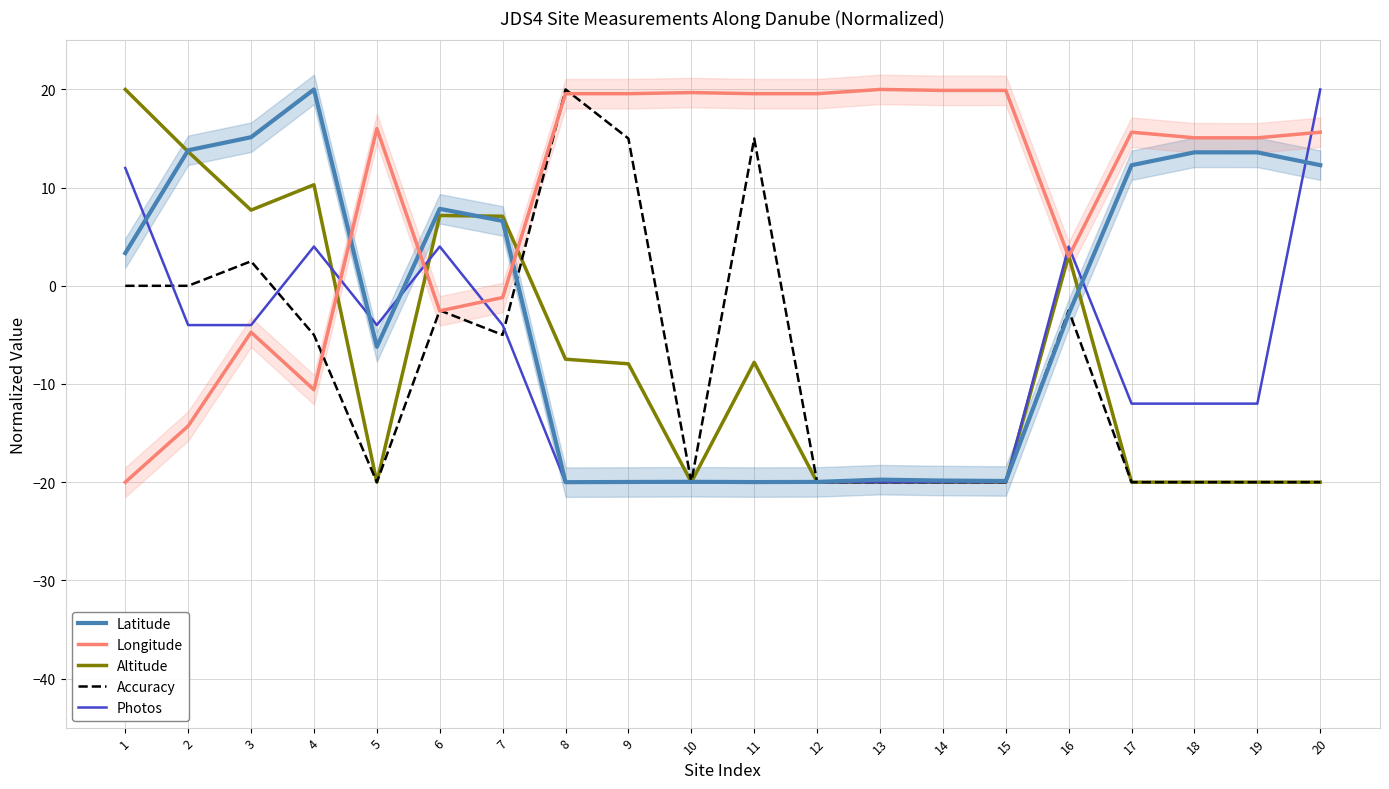

What is the maximum value for Accuracy?

20.0